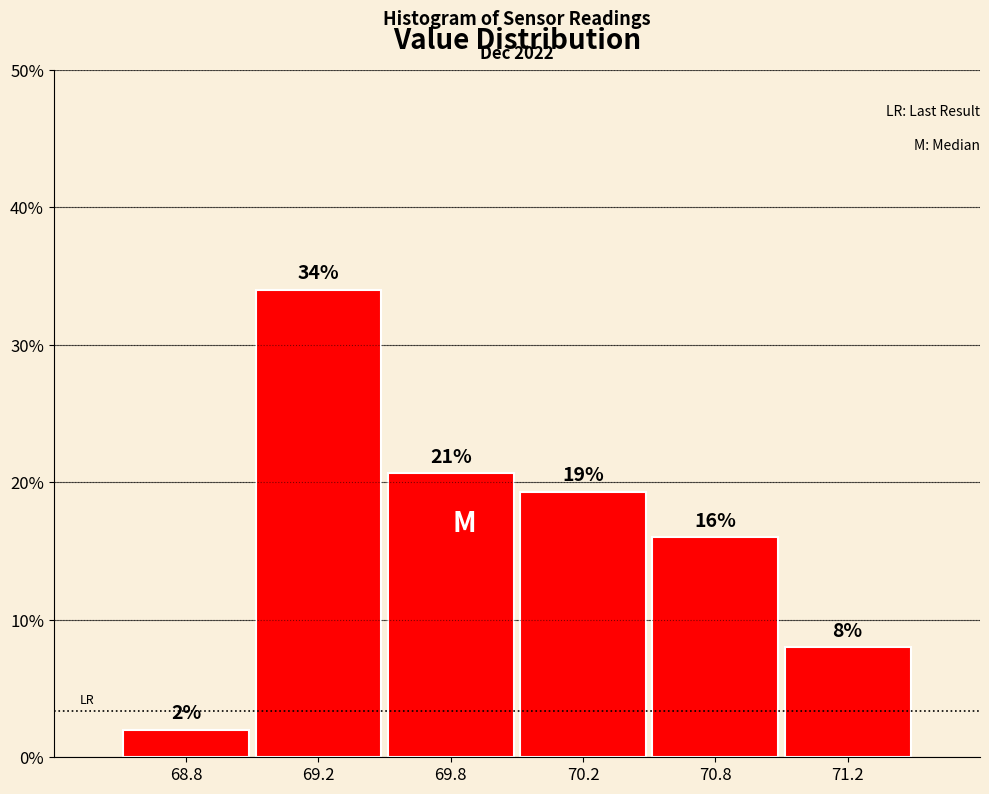

The chart shows a value of 8.0 at 71.2. True or false?

True